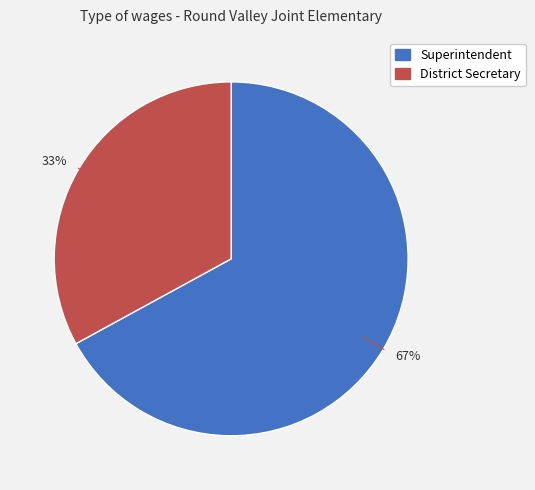

Is it true that 33% is 33% of the pie?

True